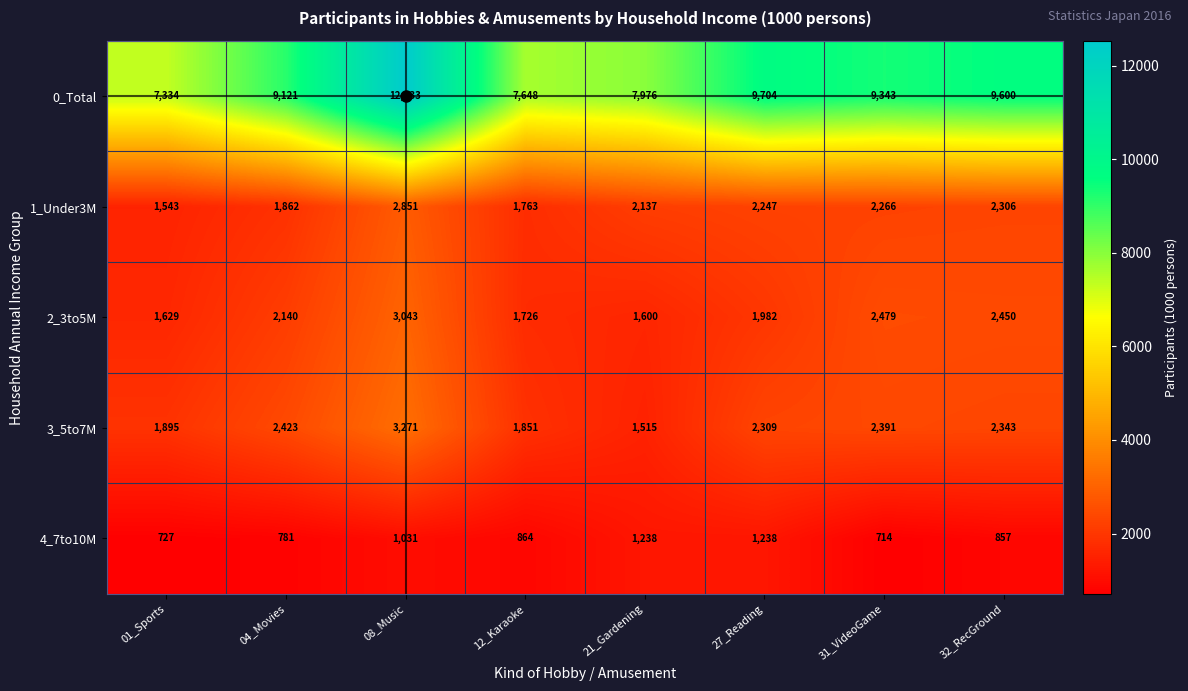

How many series are shown in this chart?

5